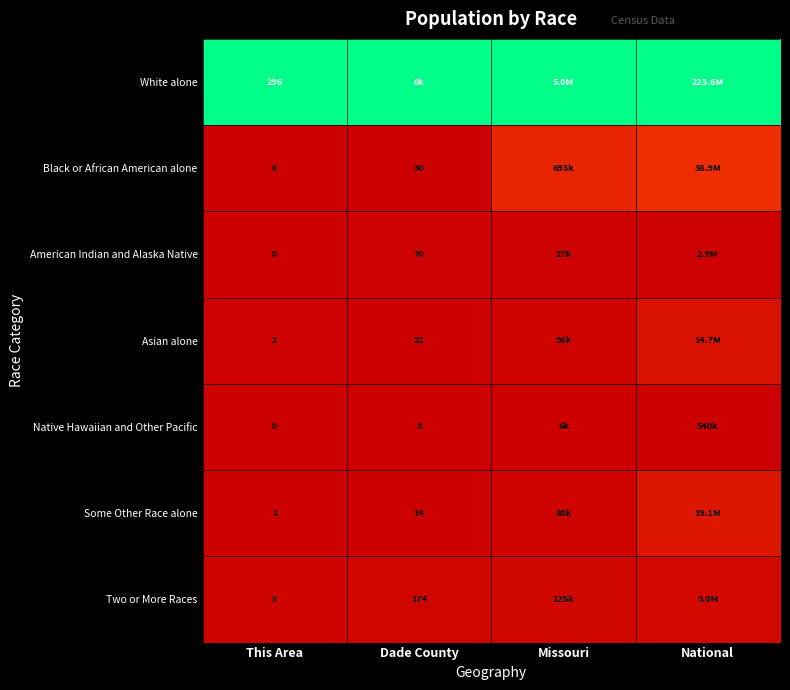

Which series has the widest spread of values?

Black or African American alone